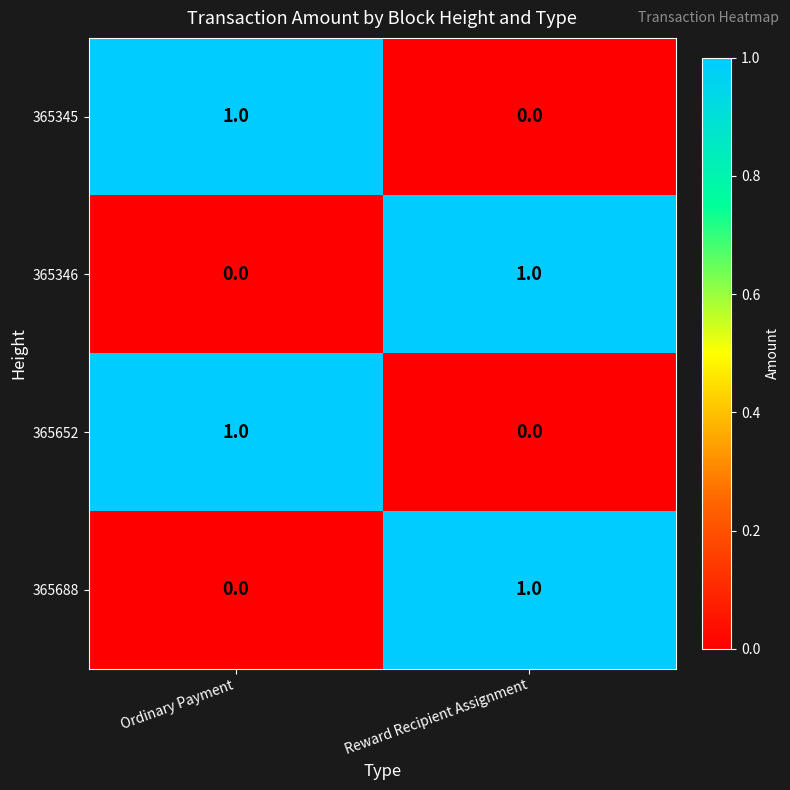

How many data points does each series have?

2